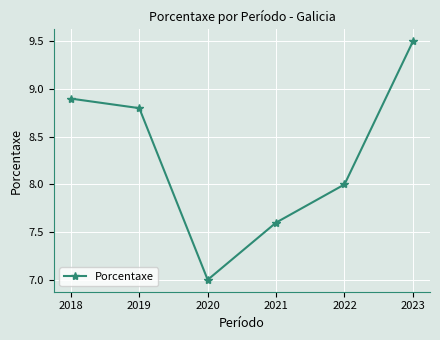

Where is the data nearest to the value 8?

2022